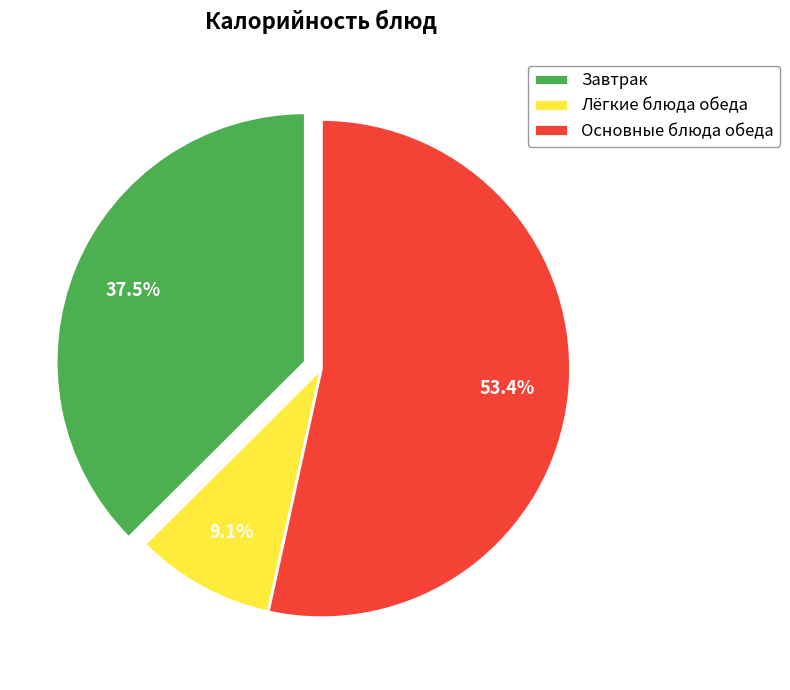

How many slices are in this pie chart?

3